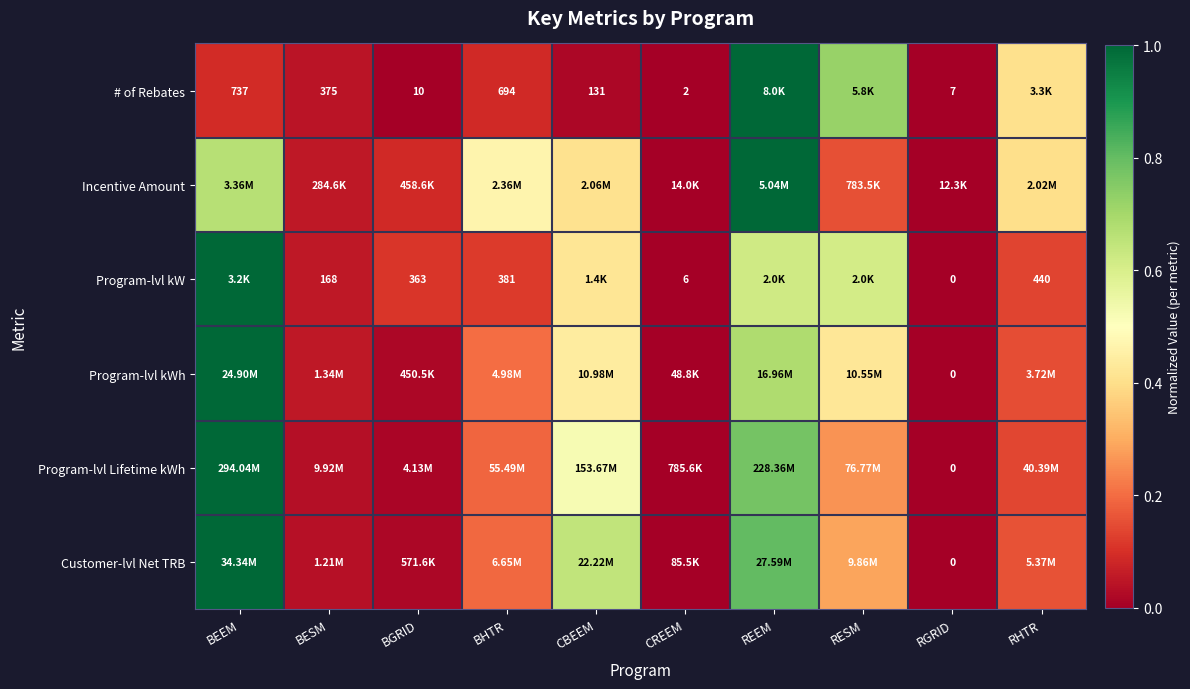

Rank the series at REEM from lowest to highest value.

Program-lvl kW, Program-lvl kWh, Program-lvl Lifetime kWh, Customer-lvl Net TRB, # of Rebates, Incentive Amount